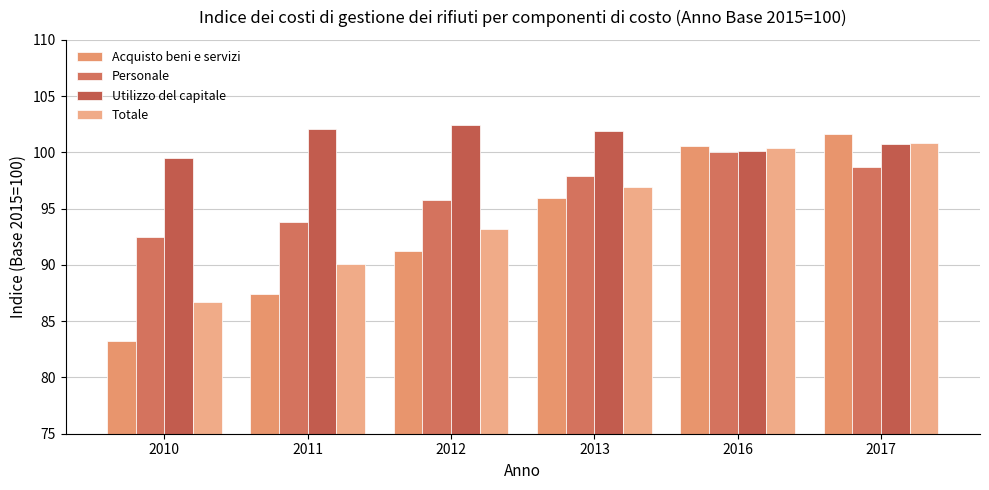

Does the chart contain any negative values?

No